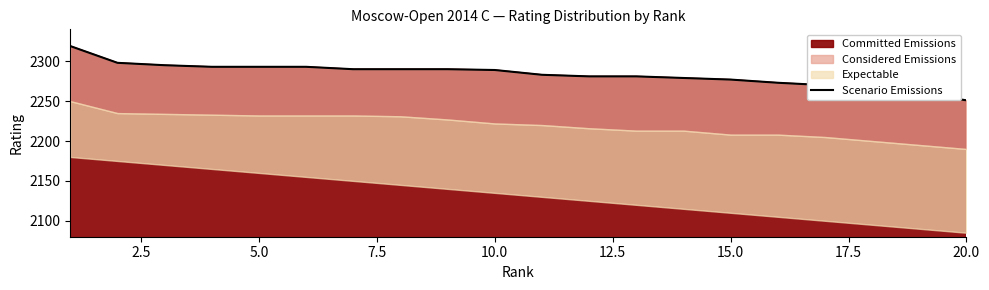

What is the highest value of the Committed Emissions series?

2319